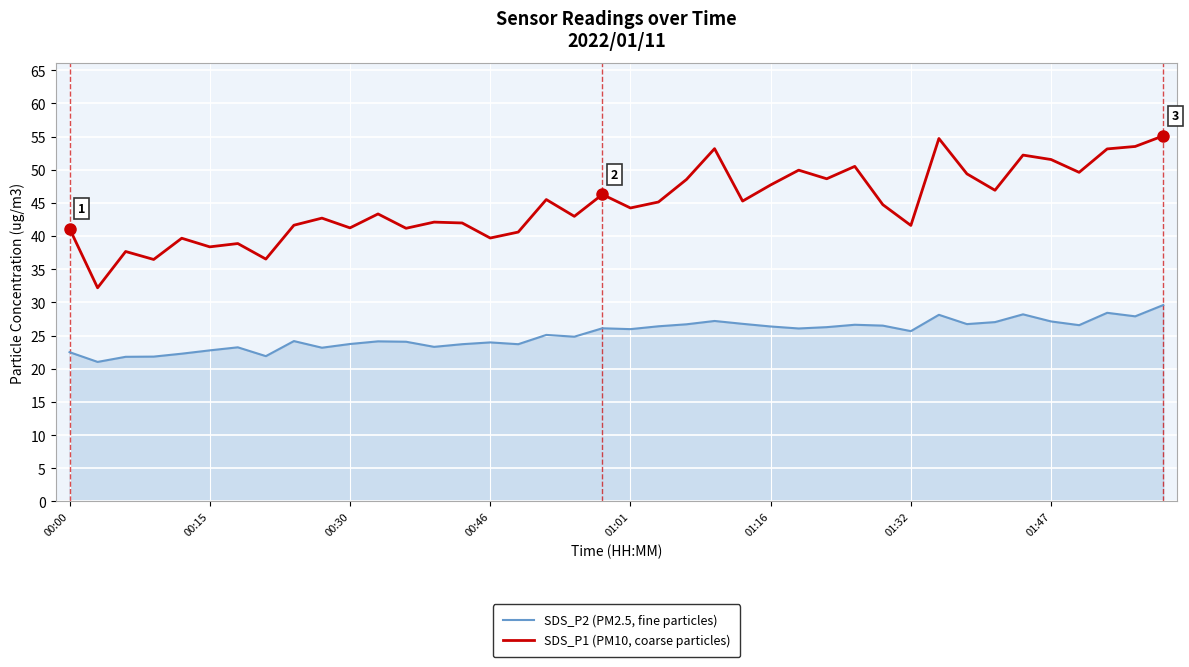

List the series in order of their overall mean, highest first.

SDS_P1 (PM10, coarse particles), SDS_P2 (PM2.5, fine particles)